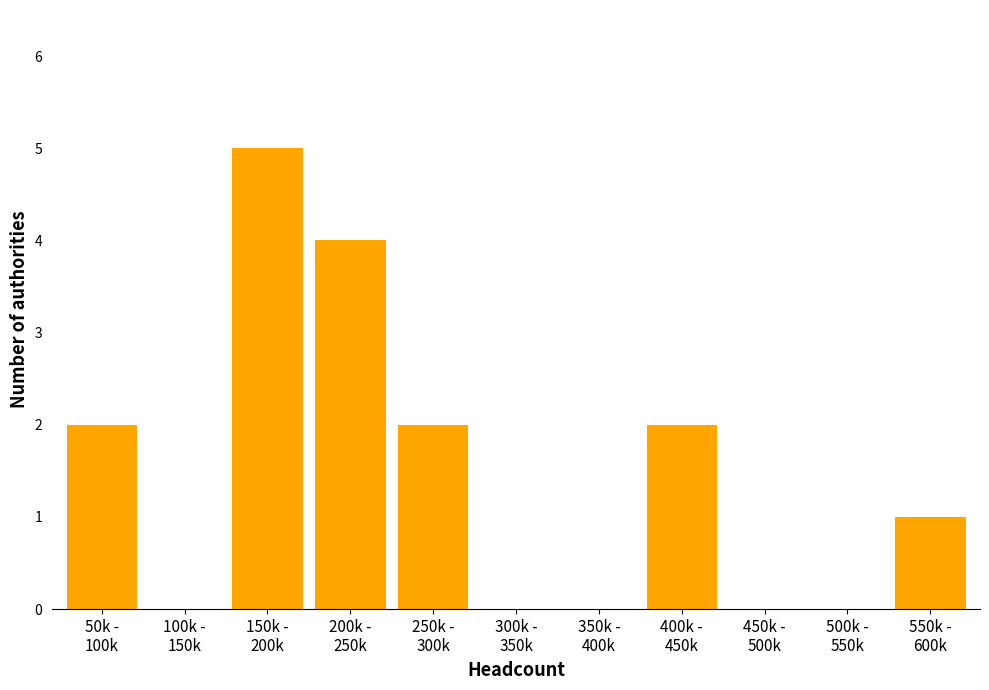

What is the maximum value shown in the chart?

5